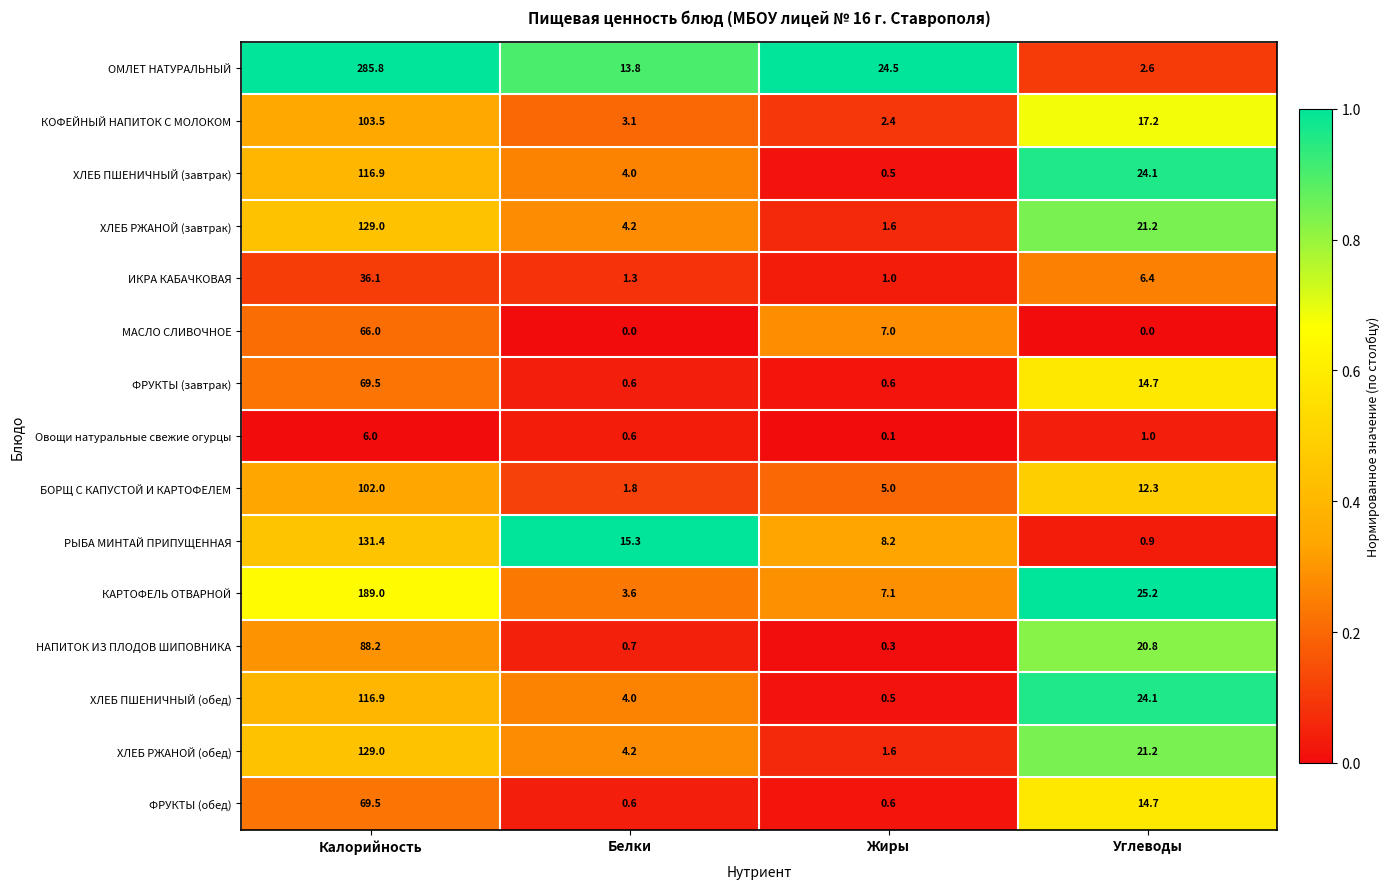

Which series has the largest total across all categories?

ОМЛЕТ НАТУРАЛЬНЫЙ